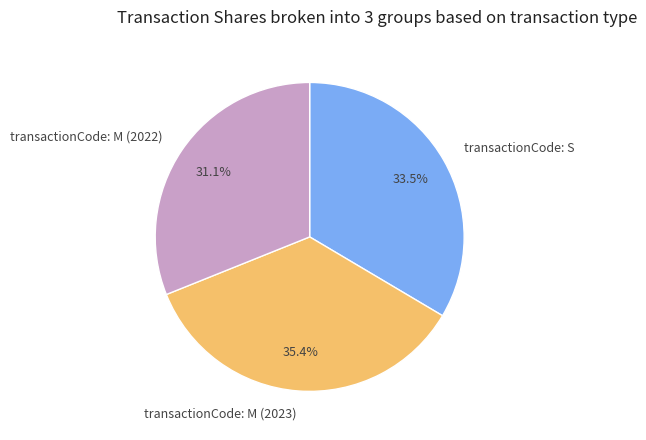

Which category has the biggest portion of the pie?

transactionCode: M (2023)